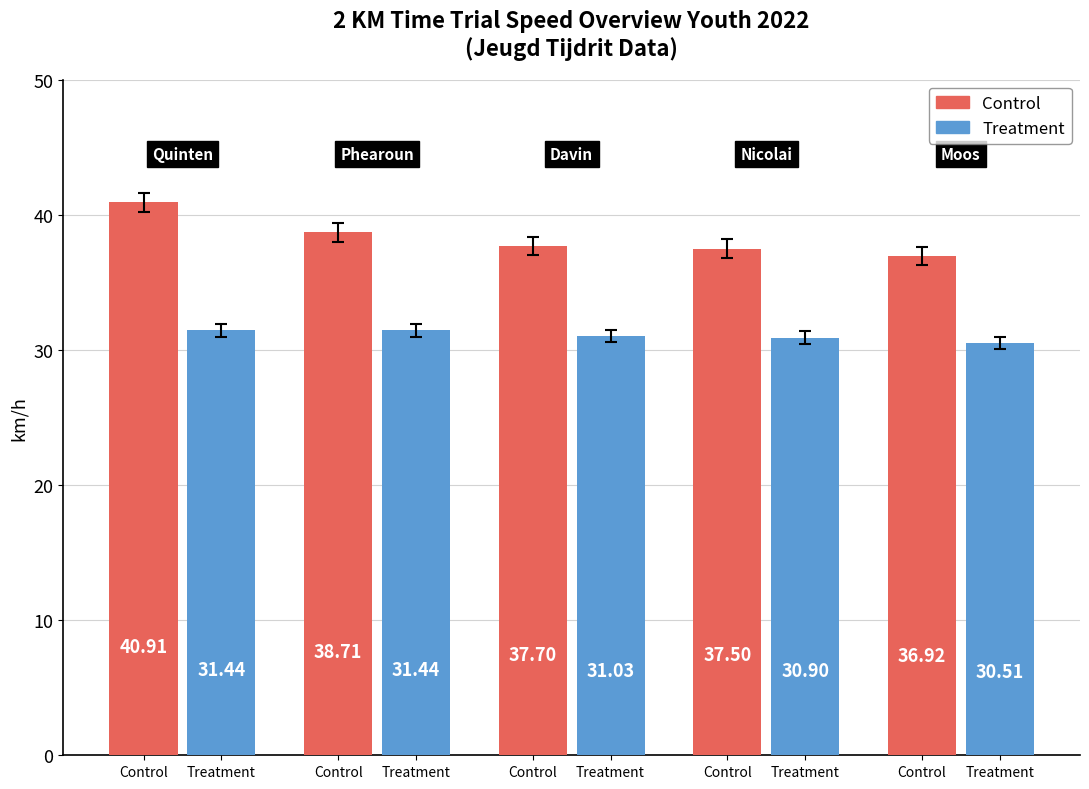

How many bars are there in each group?

2